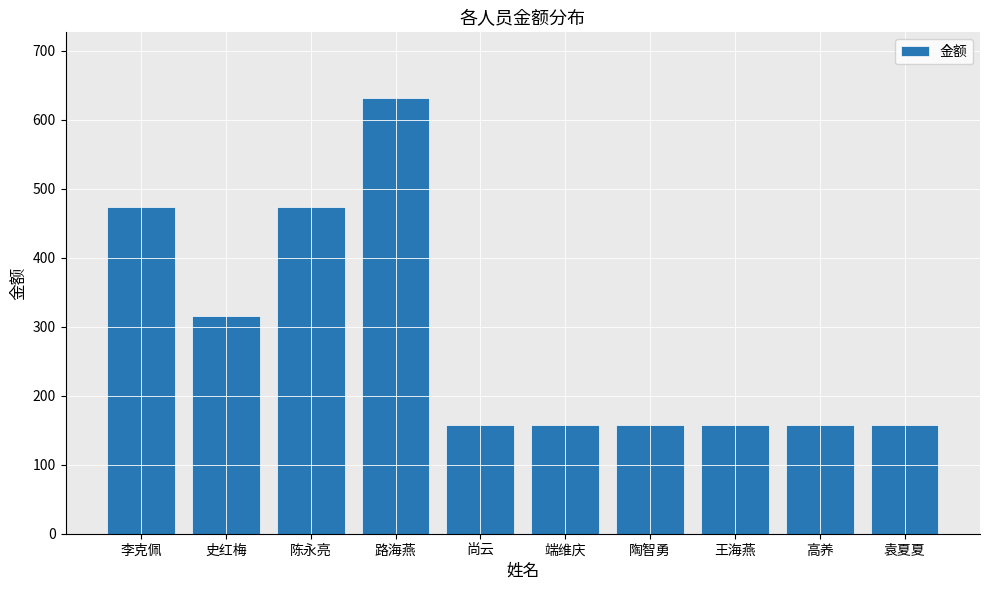

Is it true that the value at 路海燕 is 1101?

False